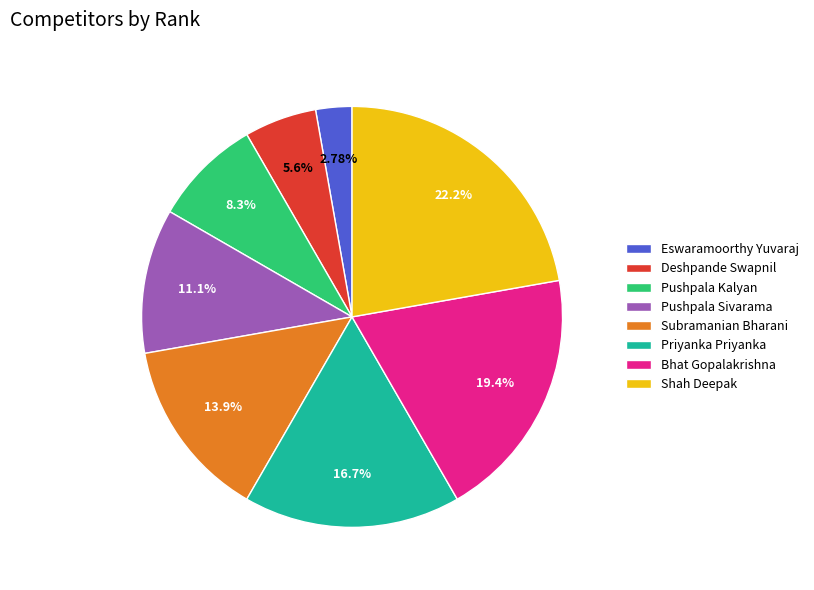

Is Pushpala Sivarama the majority of the pie?

No